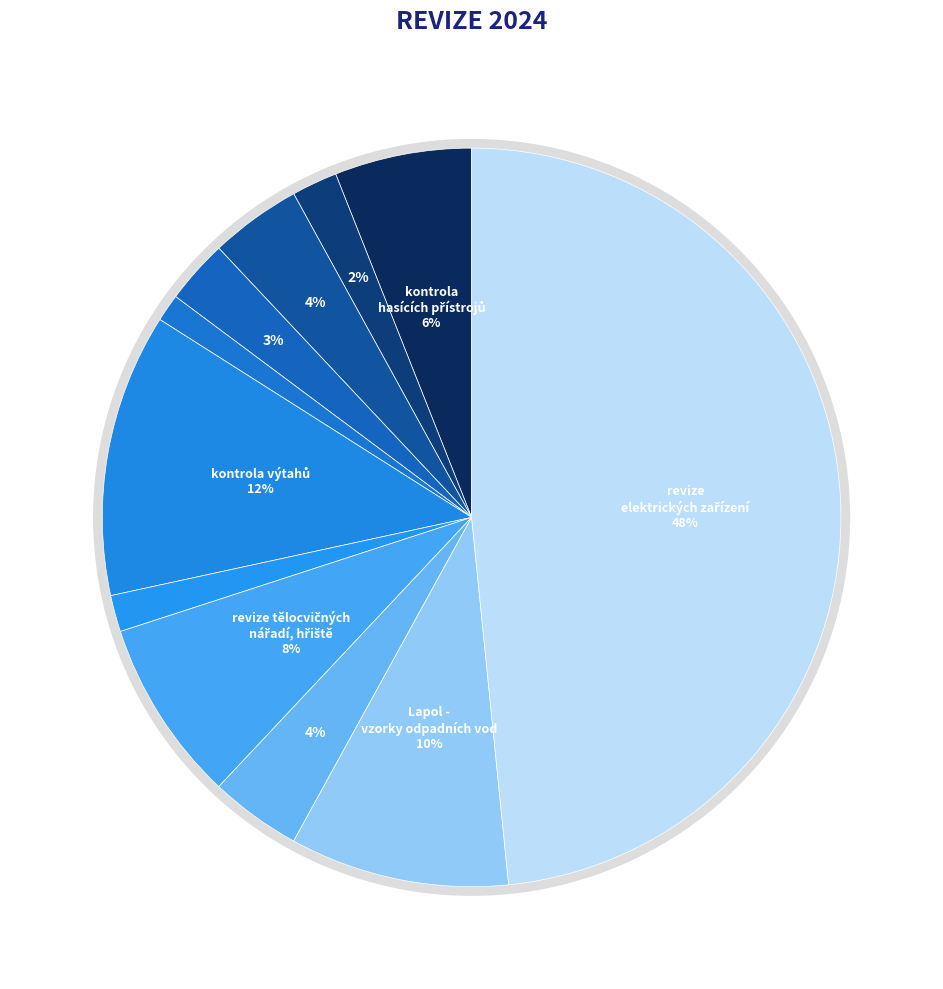

Rank the categories by value from highest to lowest.

revize elektrických zařízení, kontrola výtahů, Lapol - vzorky odpadních vod, revize tělocvičných nářadí, hřiště, kontrola hasících přístrojů, revize tlakových nádob, kontrola vah a měřidel, revize plynových zařízení, kontrola hydrantů a požárních vodovodů, kominík, kontrola požárních prostupů